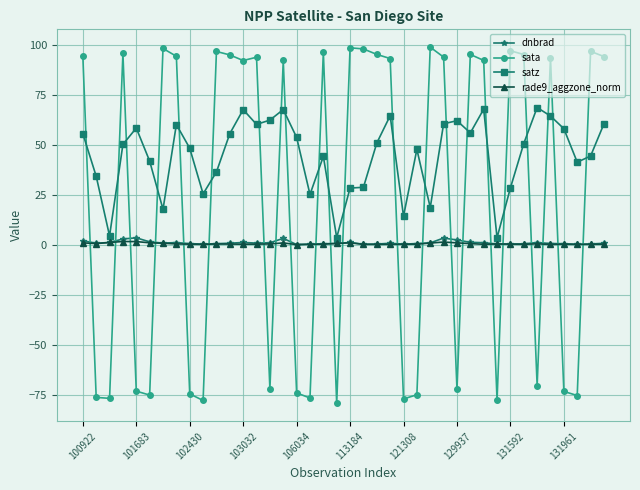

Which series has the widest spread of values?

sata